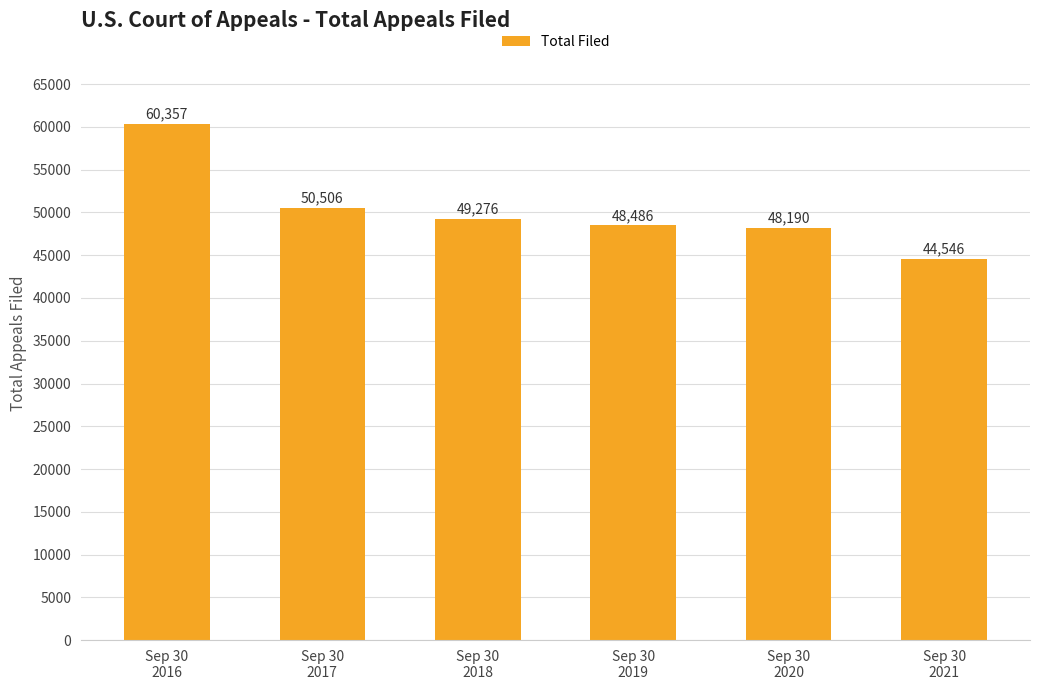

Rank the categories by value from lowest to highest.

Sep 30
2021, Sep 30
2020, Sep 30
2019, Sep 30
2018, Sep 30
2017, Sep 30
2016